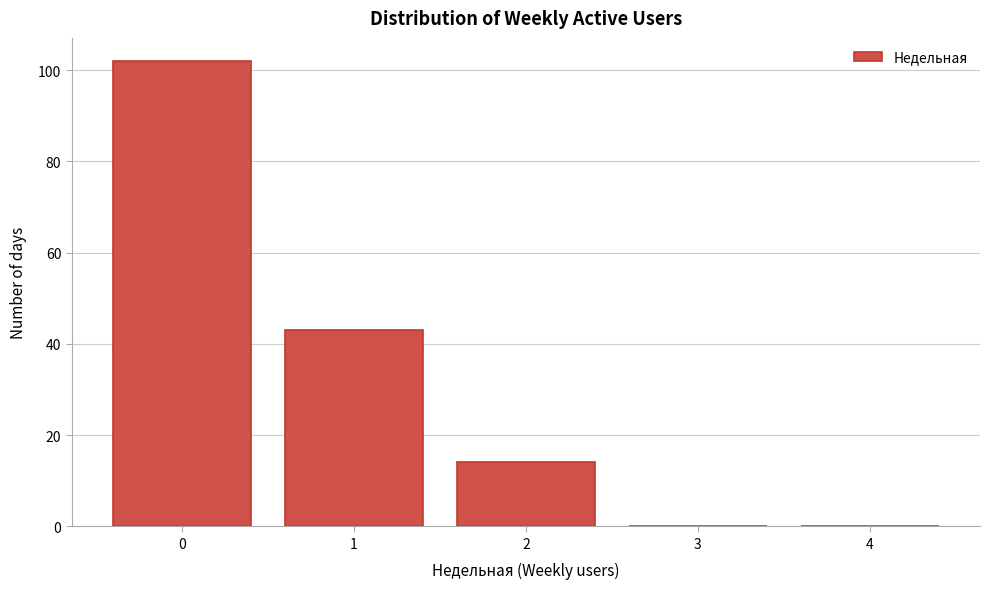

Reading right to left, extract all data points from this chart.

4=0	3=0	2=14	1=43	0=102